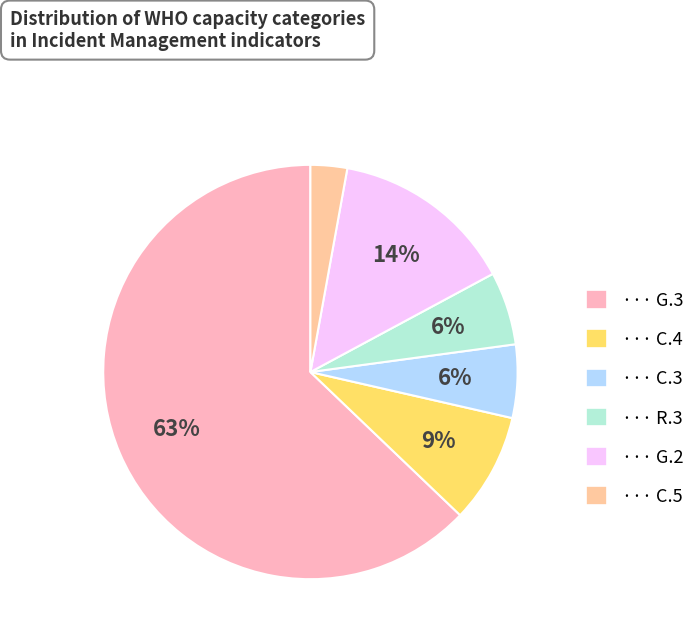

How many segments does this pie chart have?

6